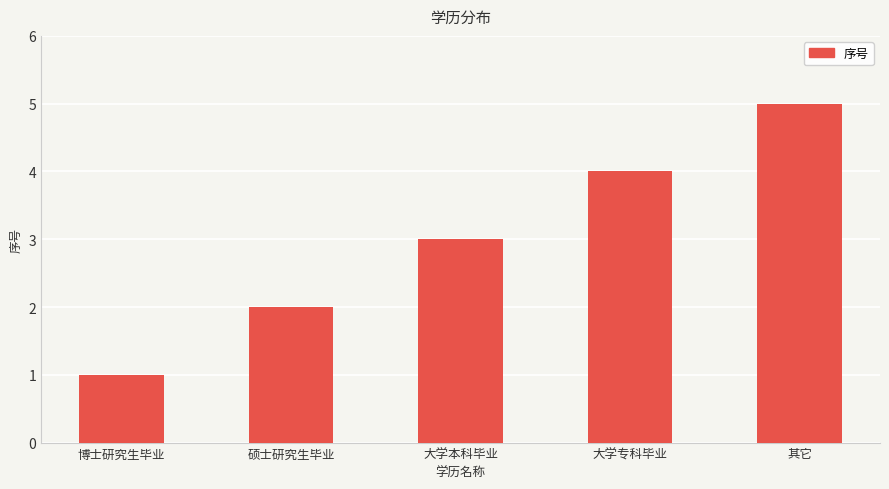

How many bars are there in total?

5